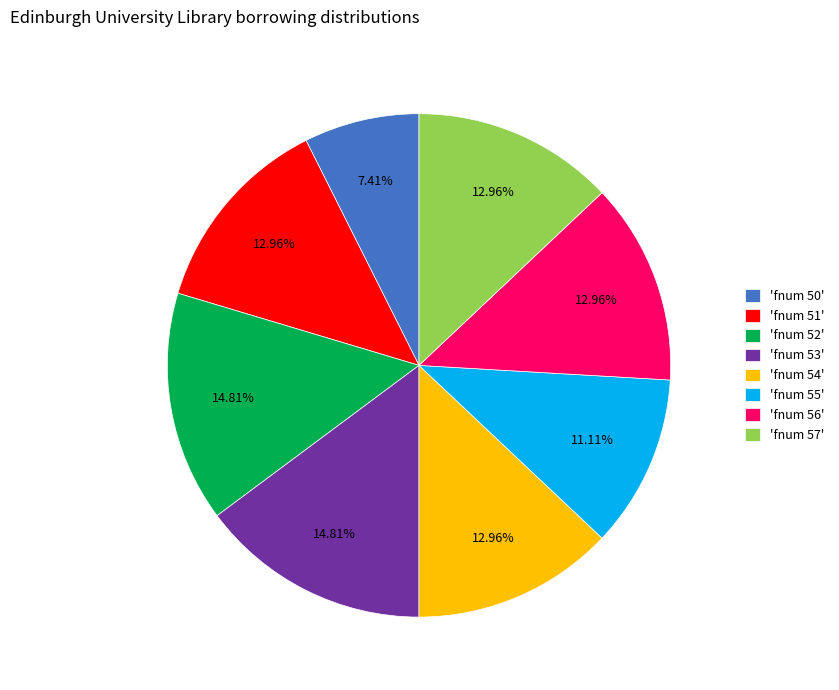

Combined, do 'fnum 57' and 'fnum 52' account for over 50%?

No